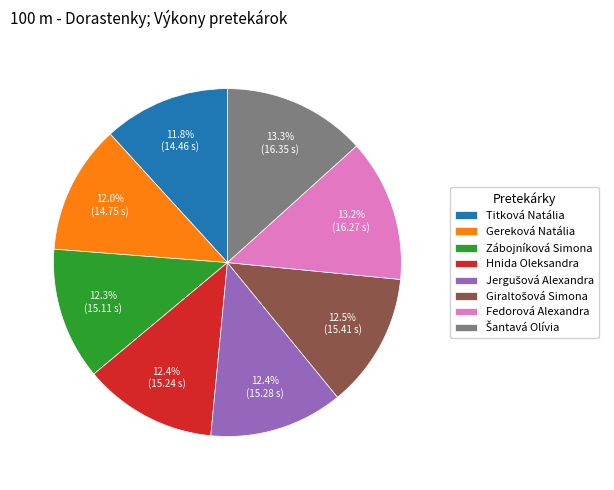

To the nearest percent, what percentage of the pie is Zábojníková Simona?

12%